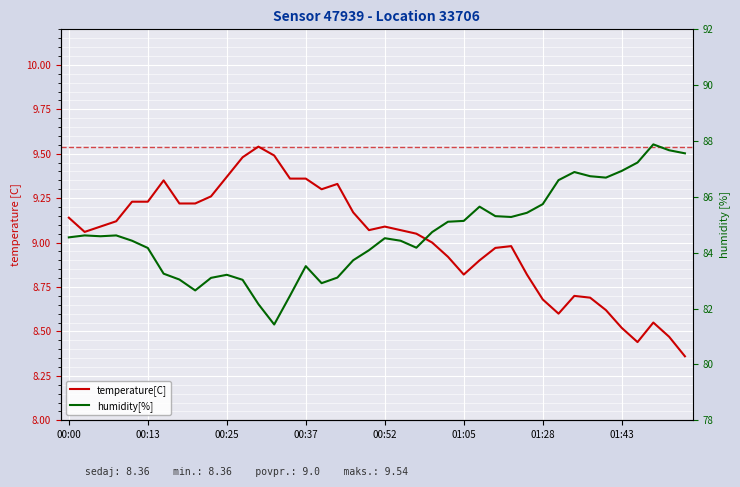

True or false: humidity[%] has a value of 83.2 at 00:25.

True